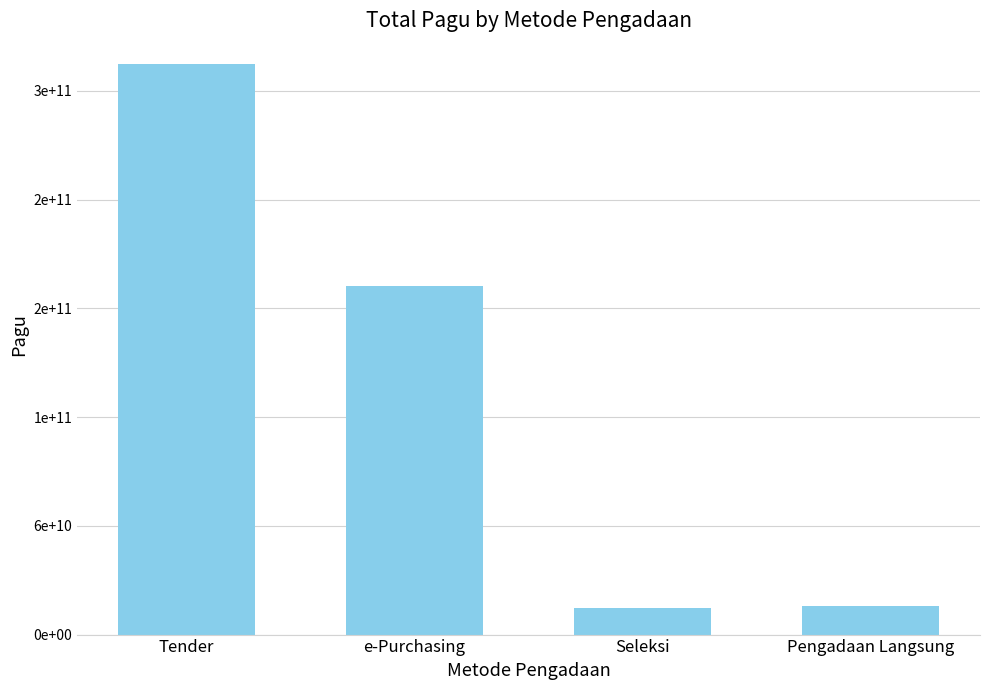

What is the greatest value displayed?

314901312400